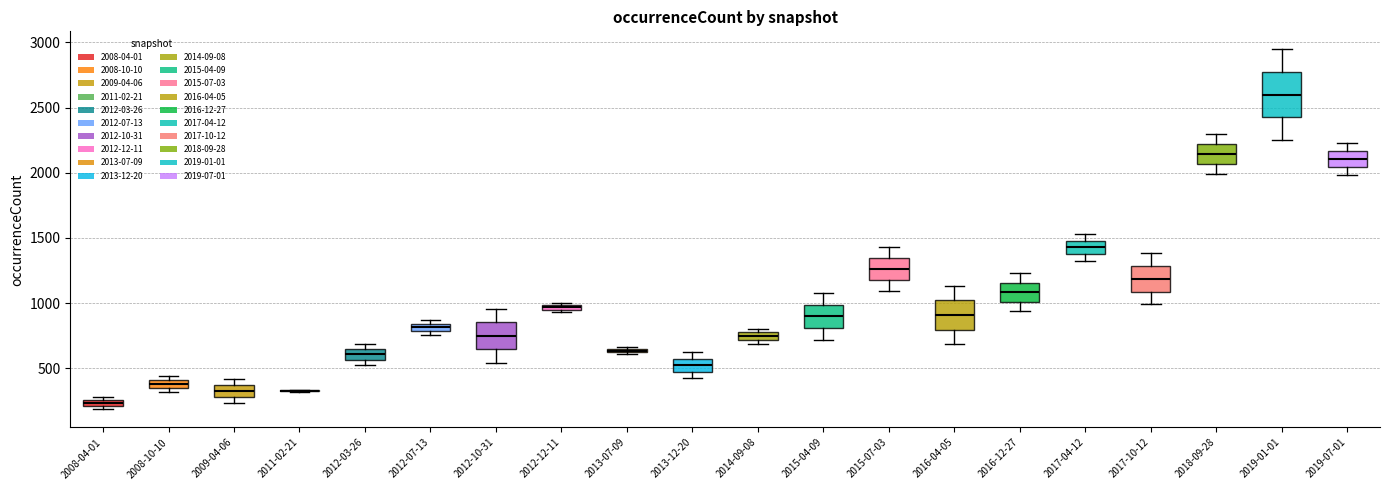

Which box is the tallest, from its lower edge to its upper edge?

2019-01-01